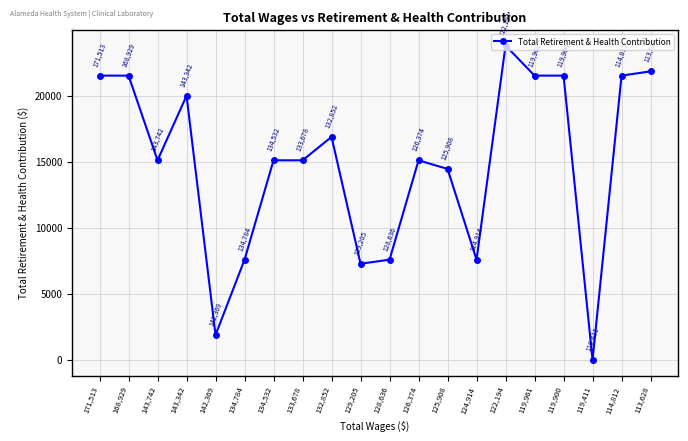

What is the value of the 1st point from the left?

21523